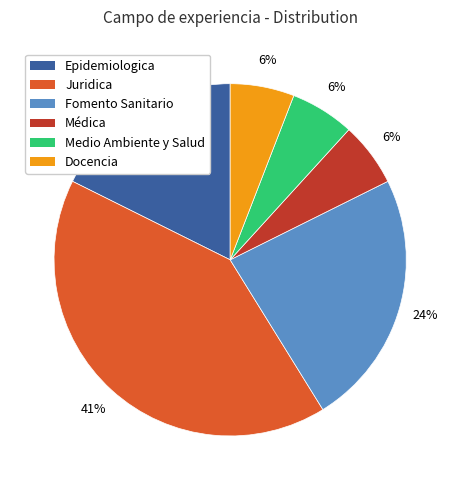

Does Epidemiologica represent more than half of the total?

No